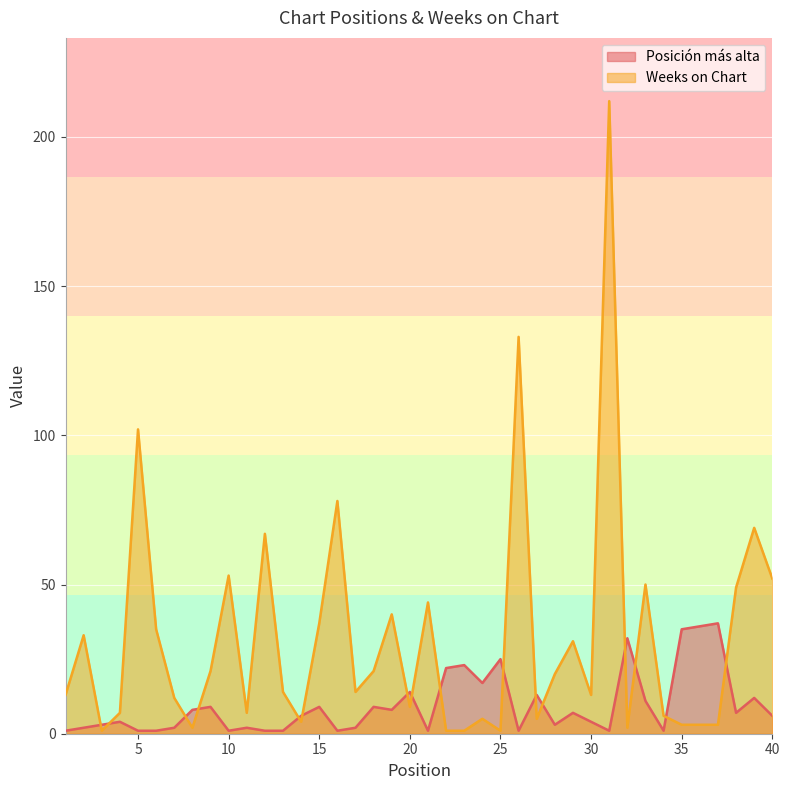

How many lines are shown in the chart?

2